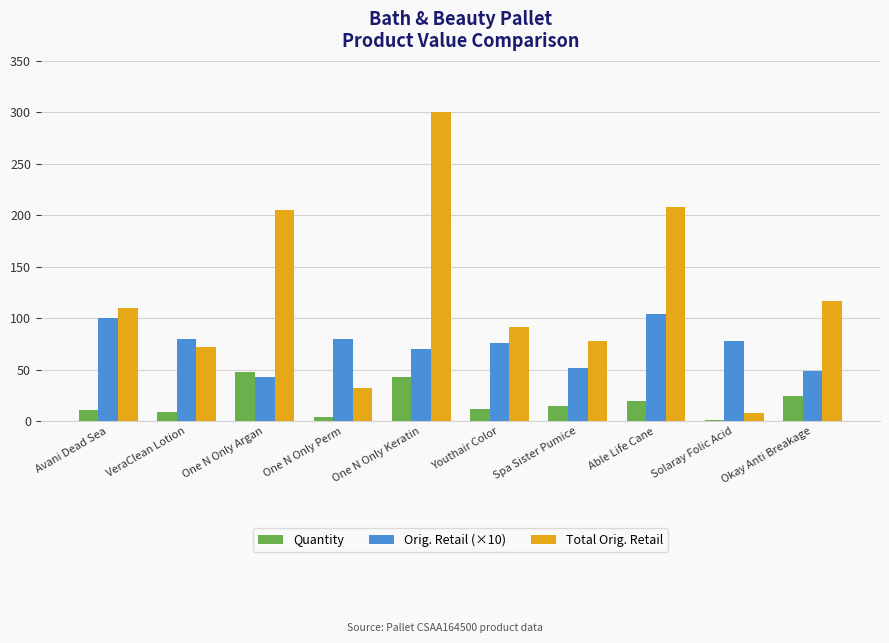

What is the sum of the Total Orig. Retail values at One N Only Argan and One N Only Keratin?

506.0